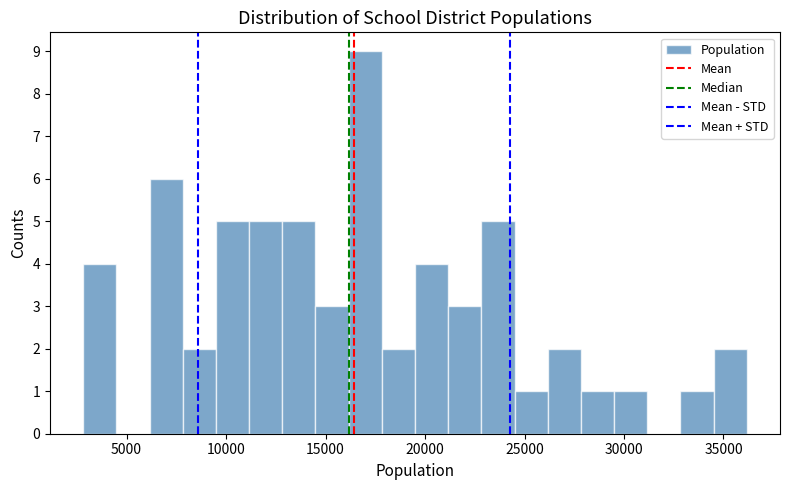

Read against the x-axis, roughly where is the centre of the tallest bar?

17000